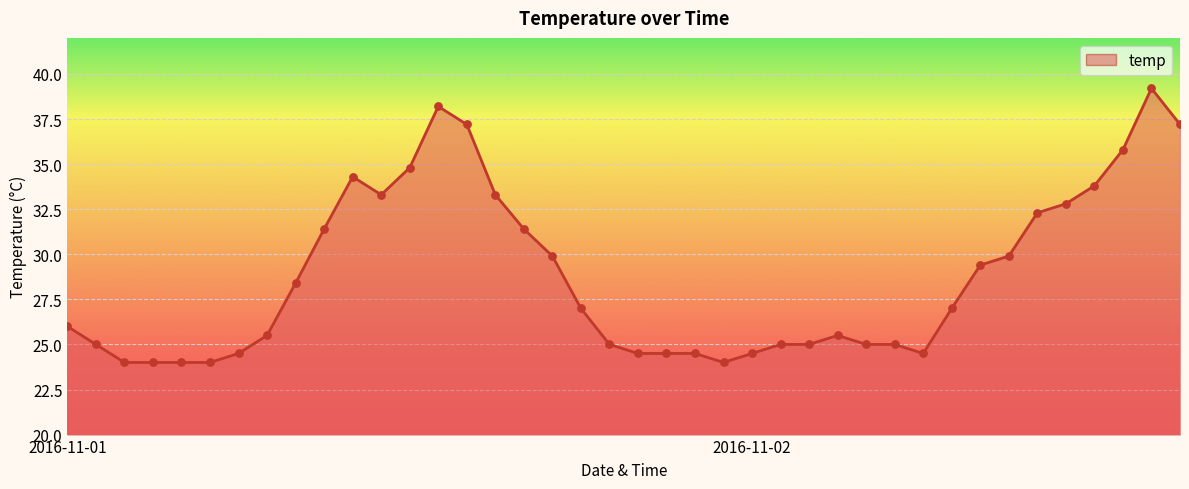

What is the difference between the maximum and minimum values?

15.2